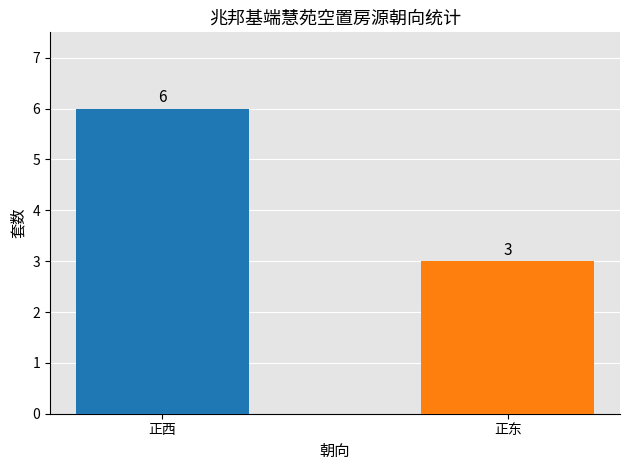

Which category has the highest value across all series?

正西